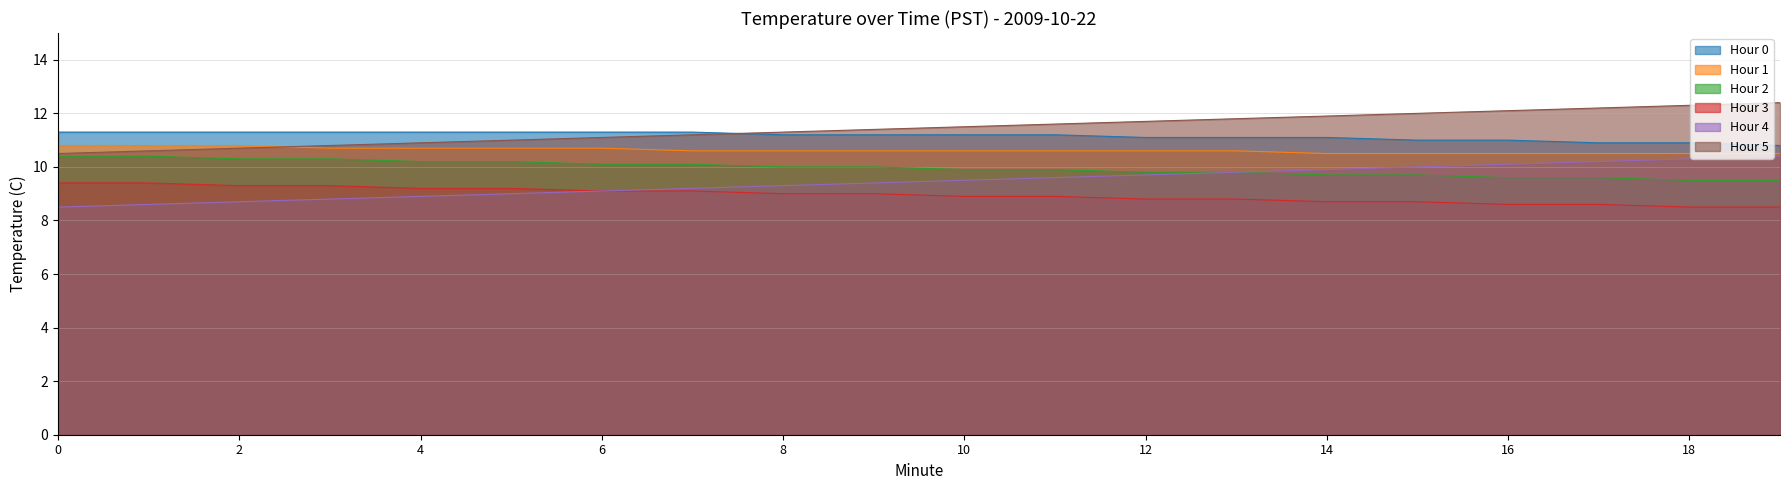

How many values in the Hour 4 series are below 9?

5